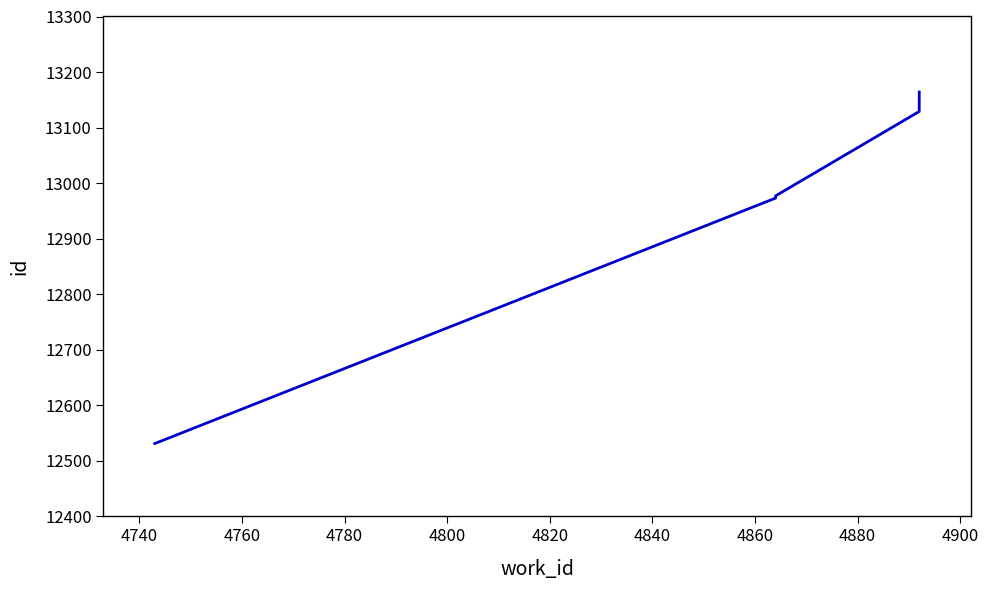

How many lines are shown in the chart?

1